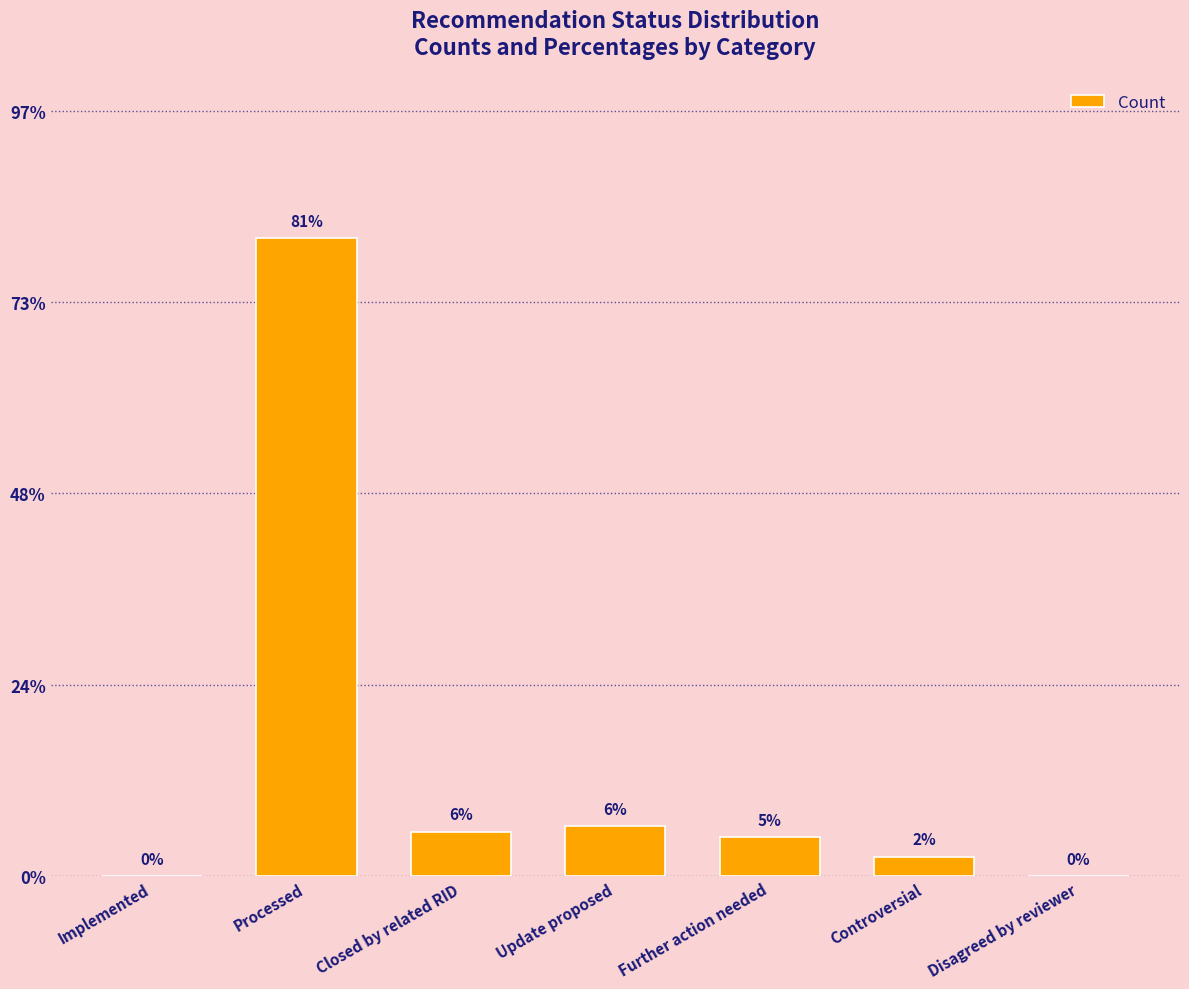

Between Implemented and Controversial, which is larger?

Controversial